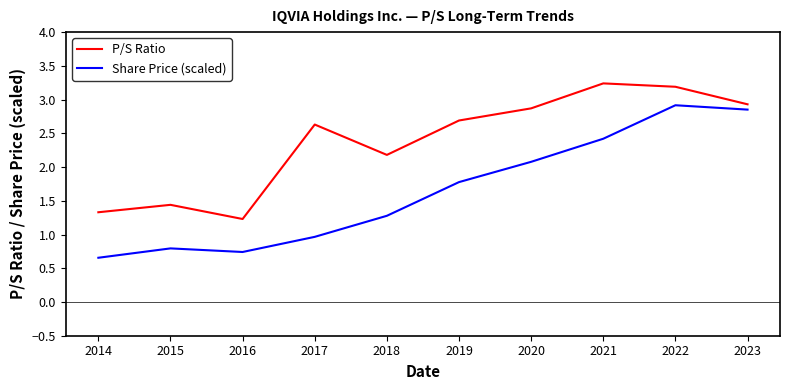

What is the average value of the P/S Ratio series?

2.4